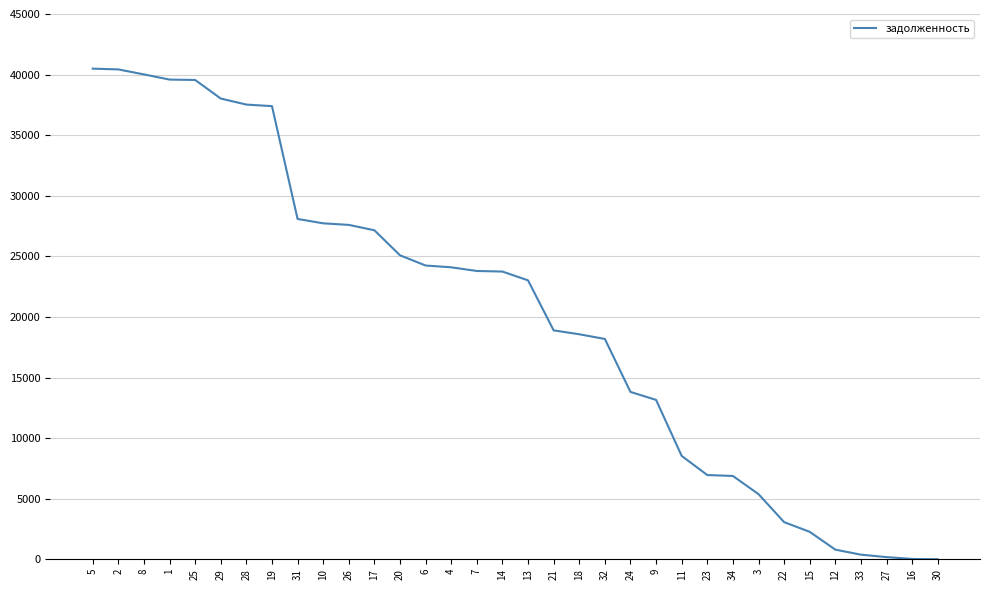

What is the difference between the values at 7 and 17?

3360.1